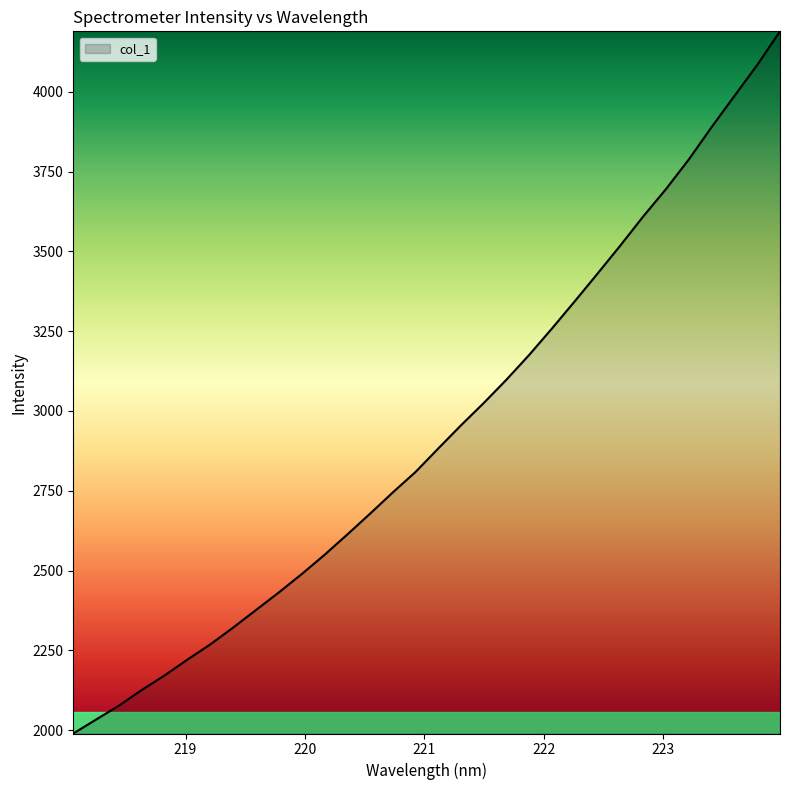

What is the greatest value displayed?

4189.1